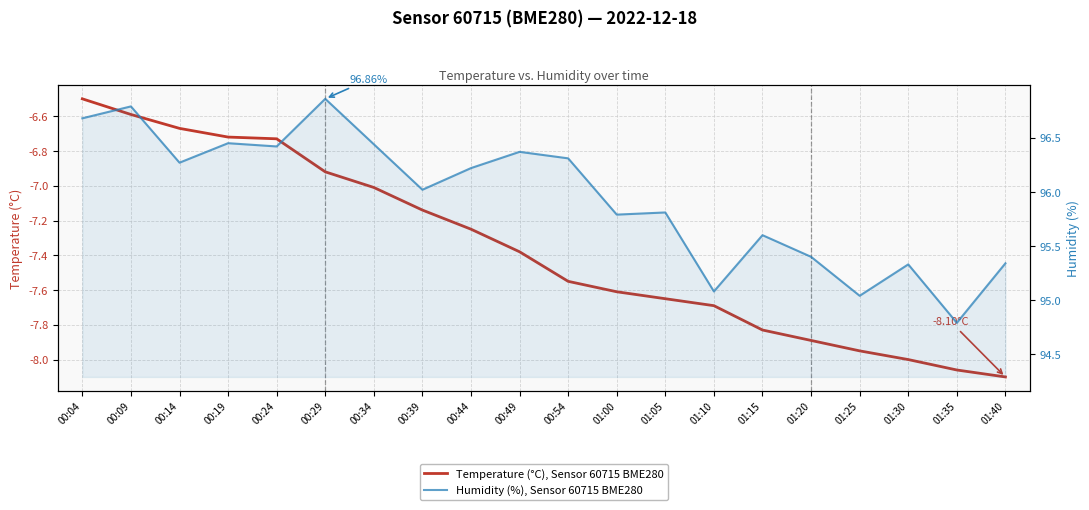

What is the lowest value of the Temperature (°C), Sensor 60715 BME280 series?

-8.1